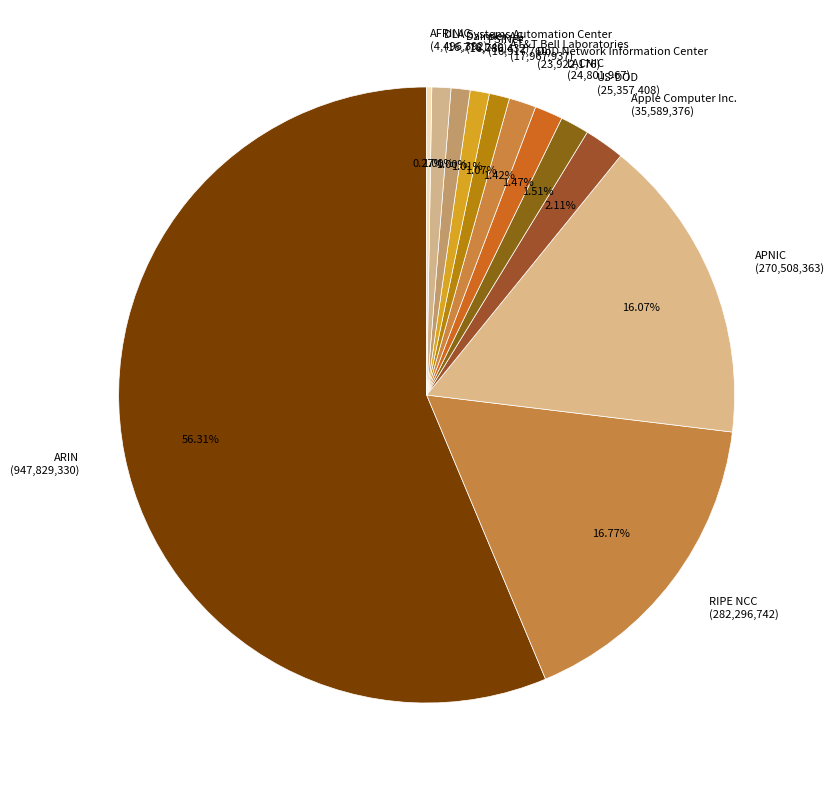

Does Apple Computer Inc. (35,589,376) account for over 50% of the chart?

No